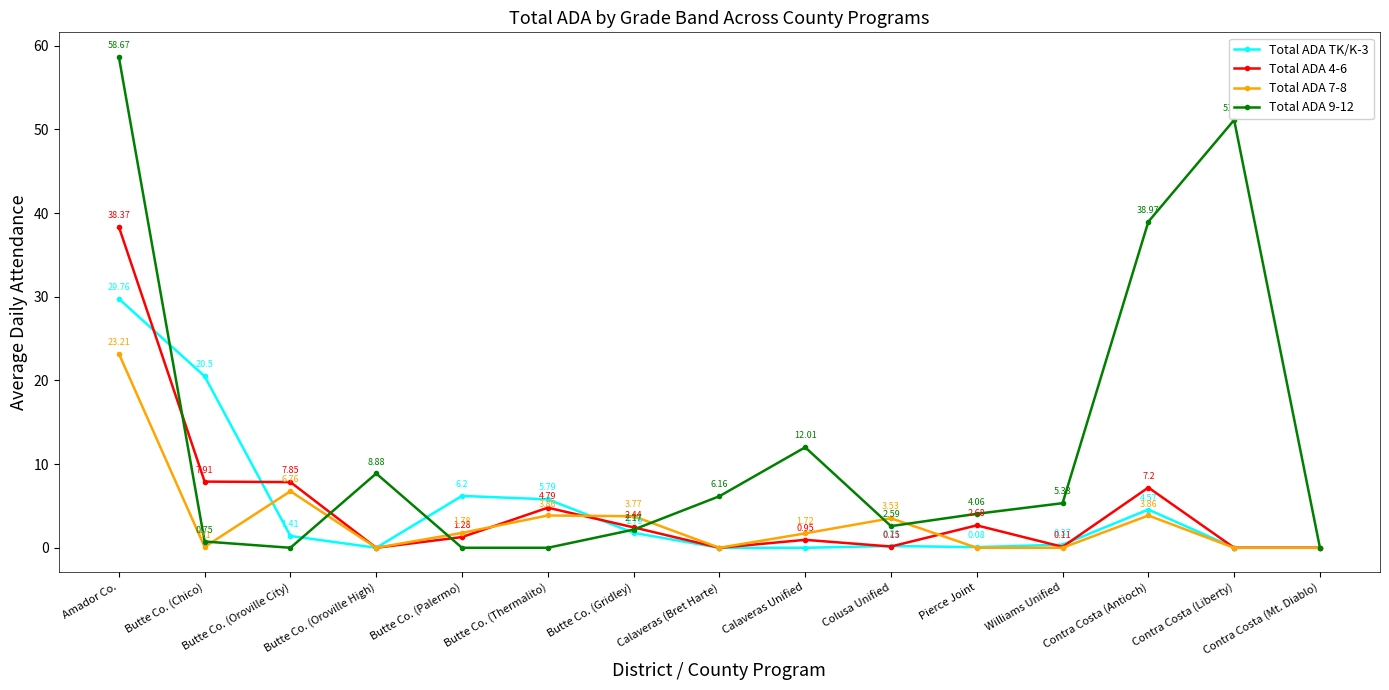

How many lines are shown in the chart?

4